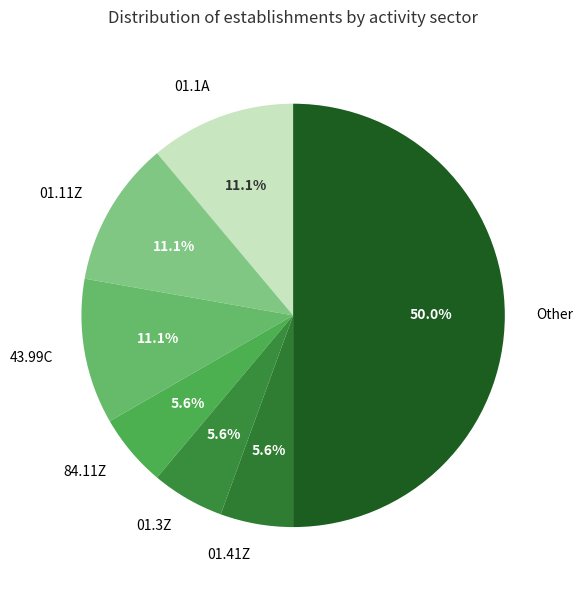

What is the largest slice in the pie chart?

Other